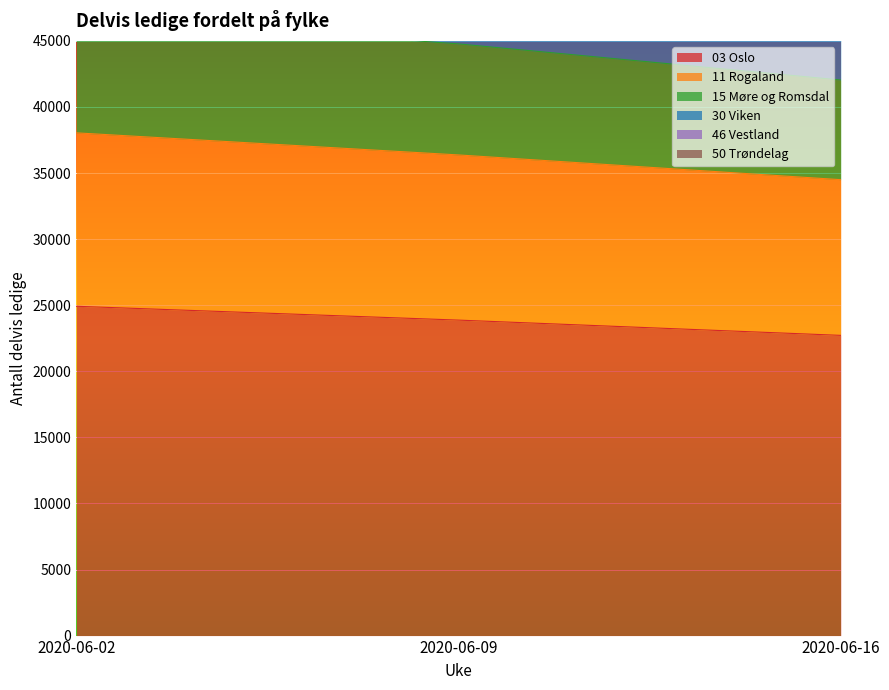

What is the value of the 15 Møre og Romsdal point at the 3rd from the left?

42039